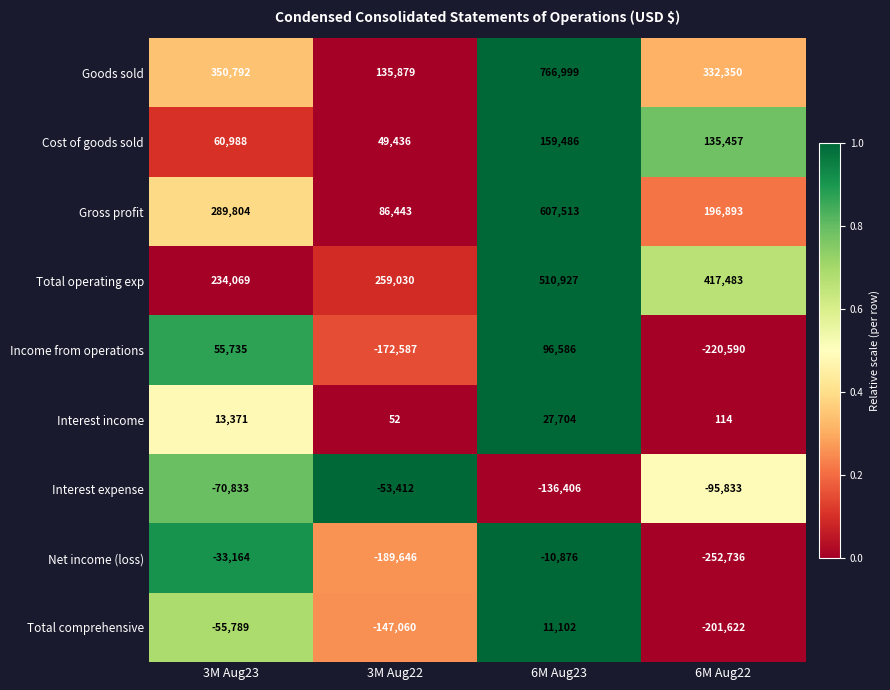

What is the maximum value shown in the chart?

766999